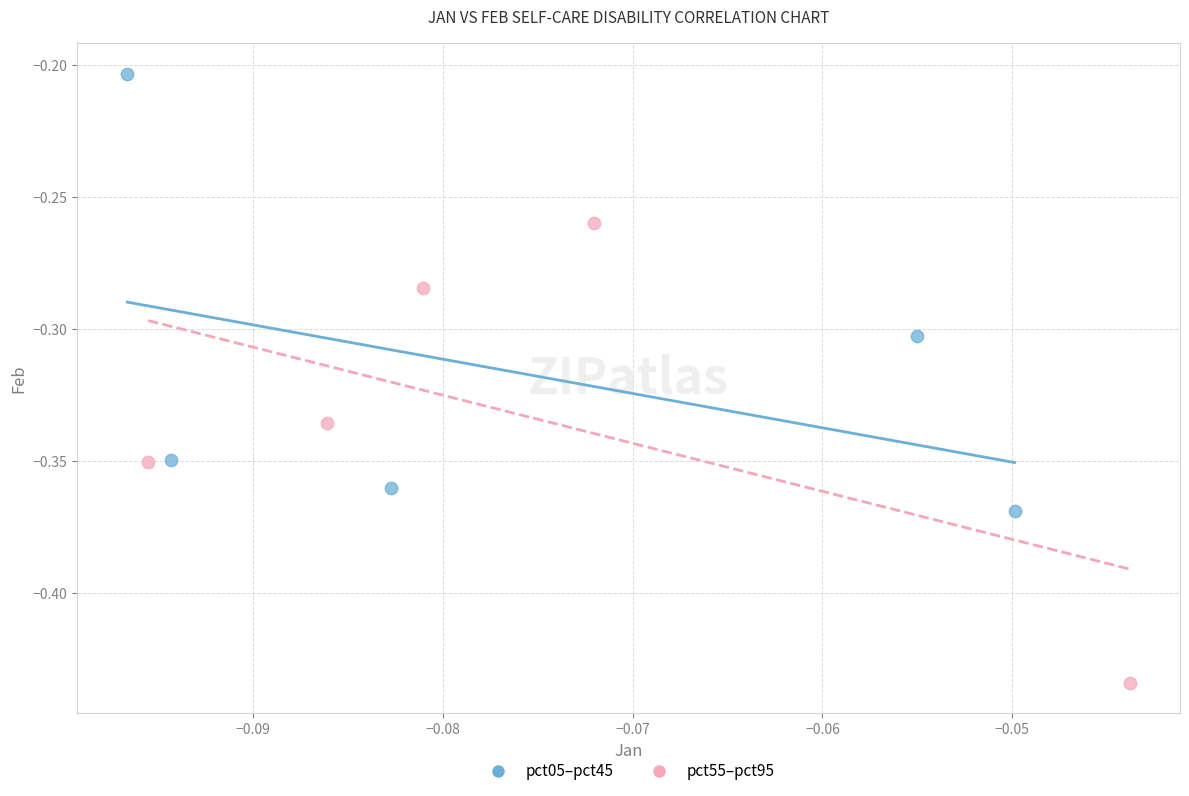

Which series contains the lowest Y value?

pct55–pct95